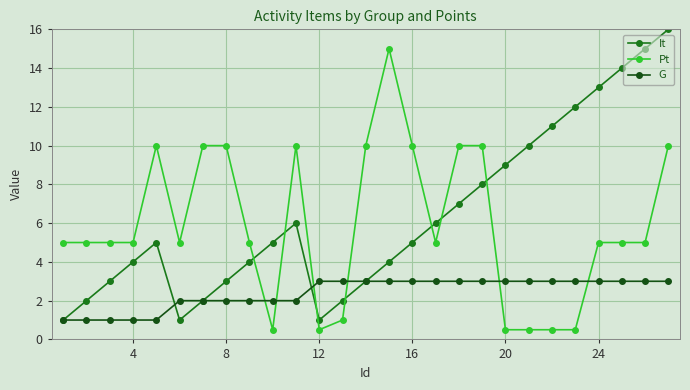

How many times do G and Pt cross each other?

6